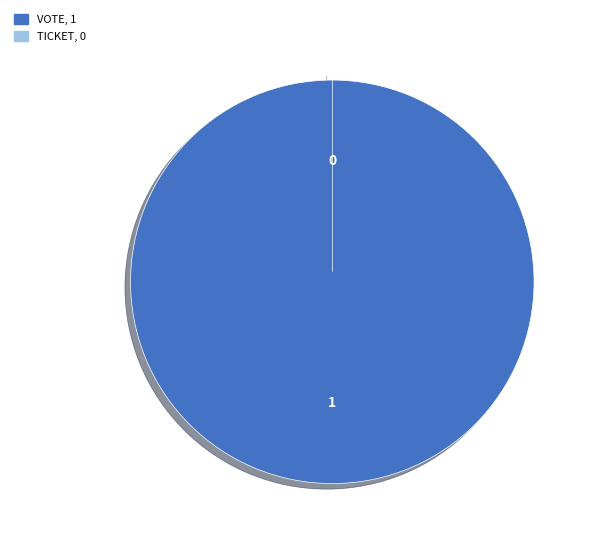

Does any single category account for the majority?

Yes